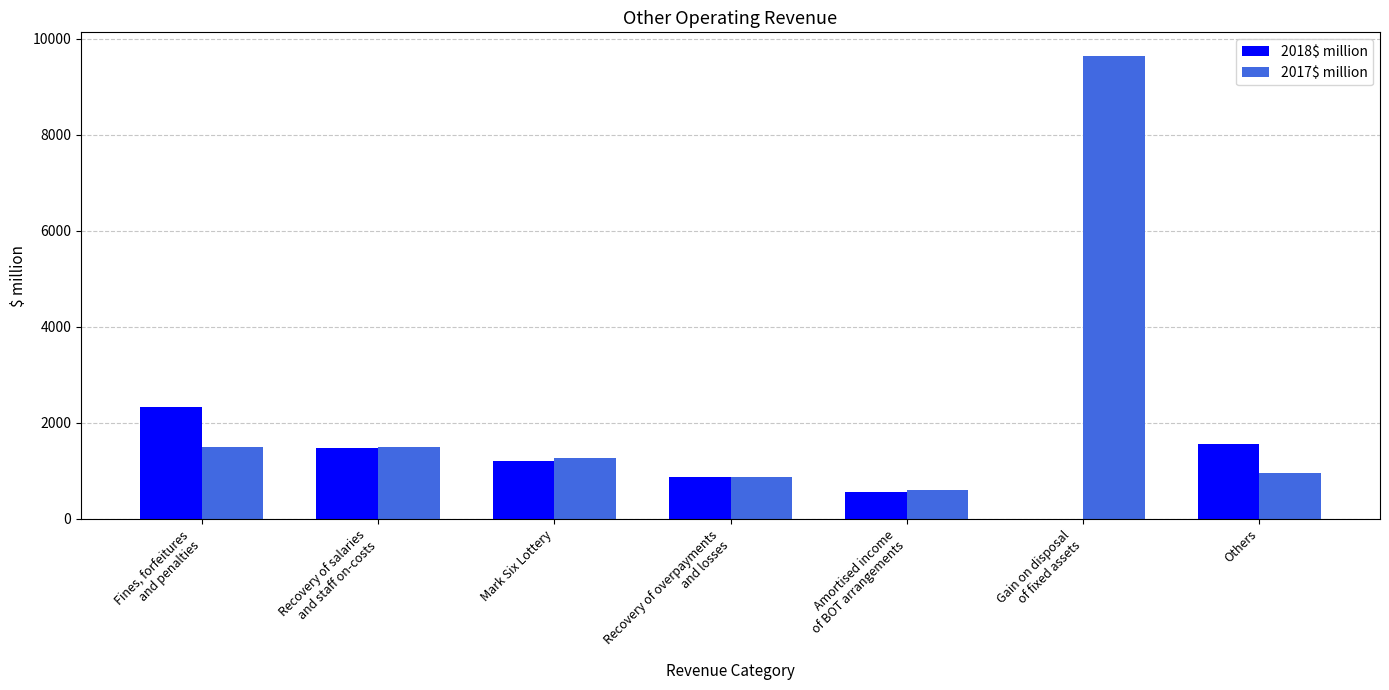

What is the sum of all 2018$ million values?

8012